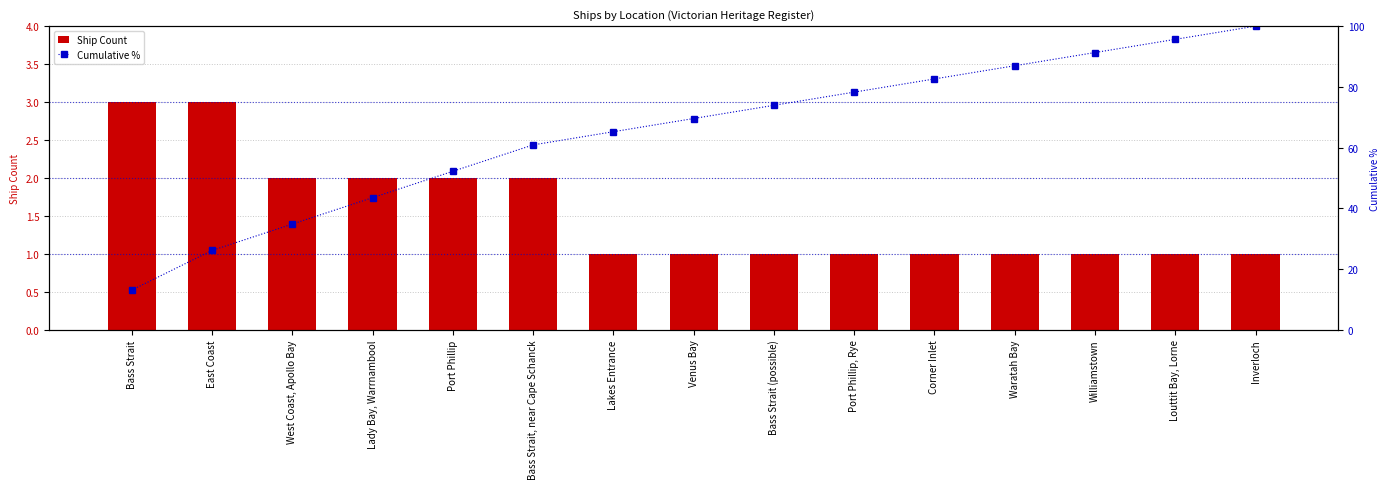

At Lady Bay, Warrnambool, list the series in order from smallest to largest.

Ship Count, Cumulative %